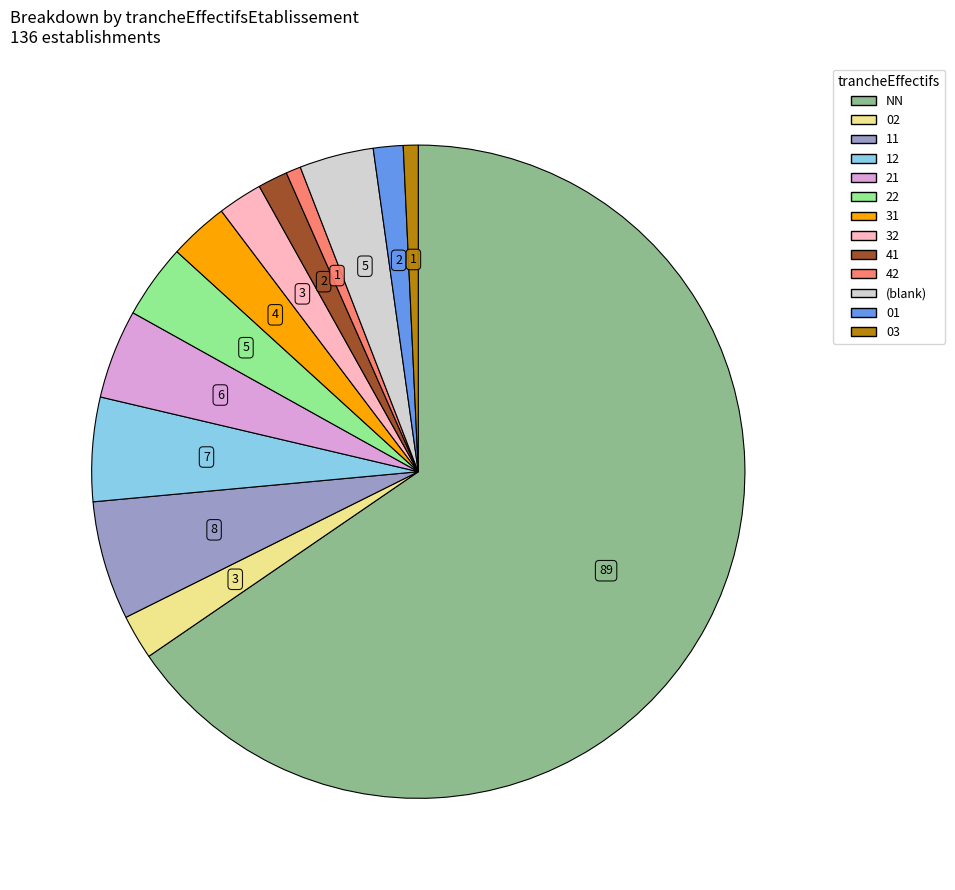

Is there any slice that represents more than half of the pie?

Yes